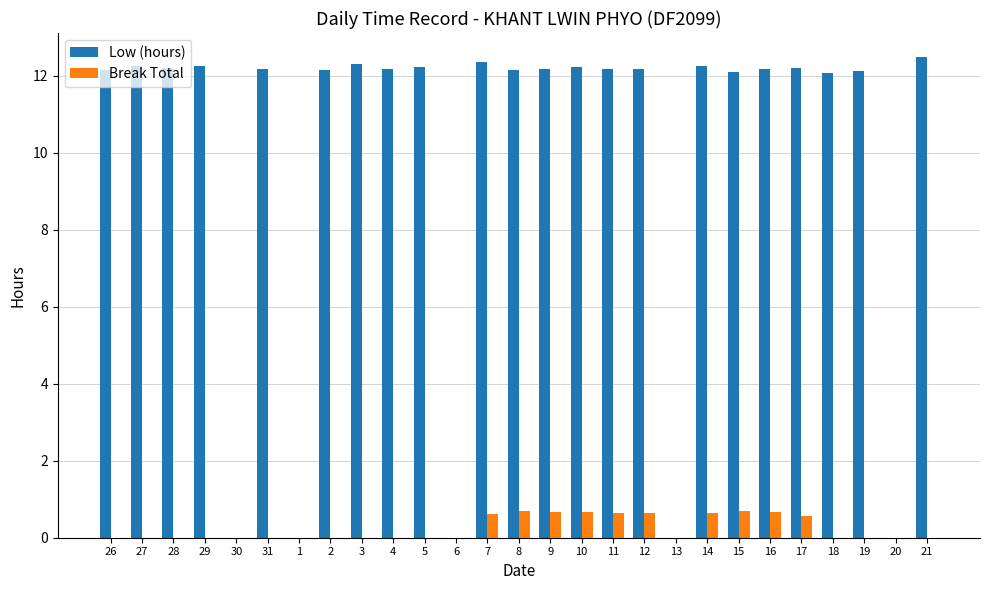

What is the maximum value shown in the chart?

12.5